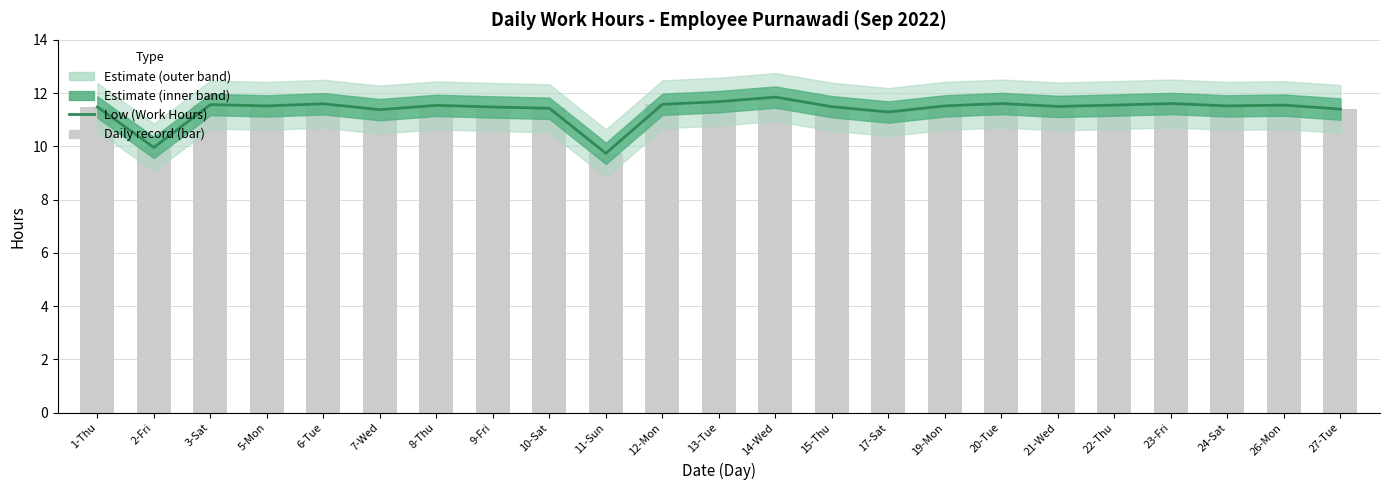

Rank the categories by value from lowest to highest.

11-Sun, 2-Fri, 17-Sat, 7-Wed, 27-Tue, 10-Sat, 1-Thu, 9-Fri, 15-Thu, 21-Wed, 5-Mon, 19-Mon, 24-Sat, 8-Thu, 22-Thu, 26-Mon, 3-Sat, 12-Mon, 6-Tue, 20-Tue, 23-Fri, 13-Tue, 14-Wed